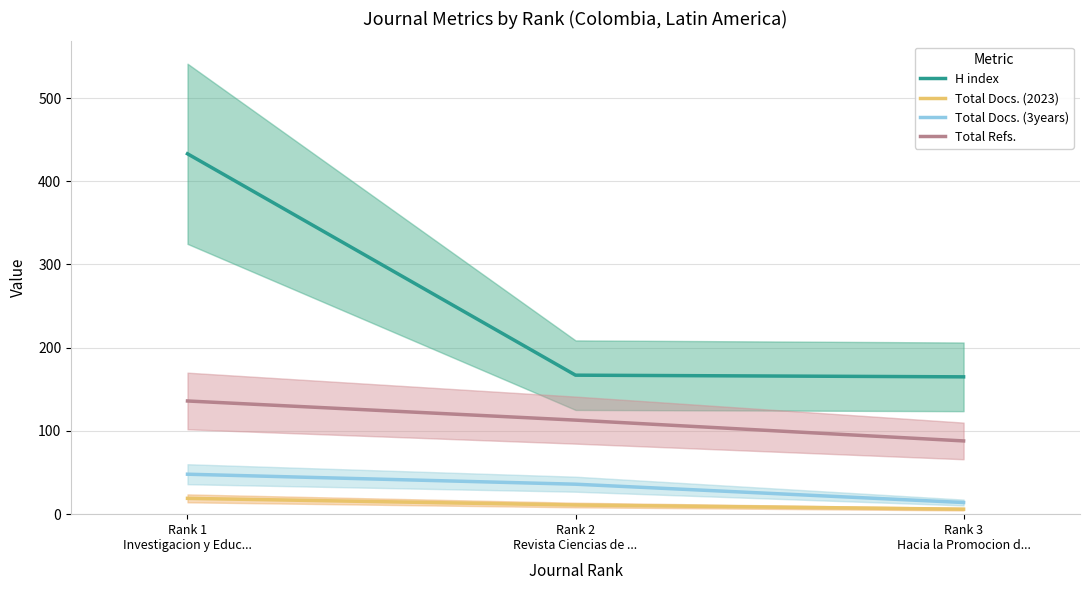

What is the approximate value of H index at Rank 3
Hacia la Promocion d...?

165